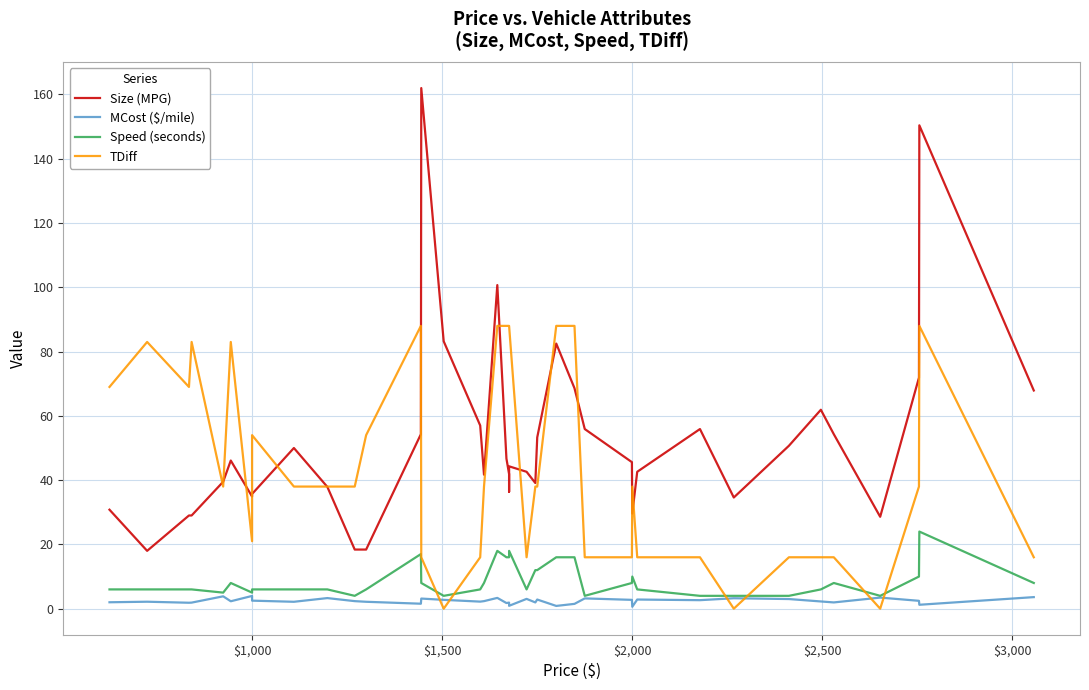

At how many categories does at least one series exceed 135?

2